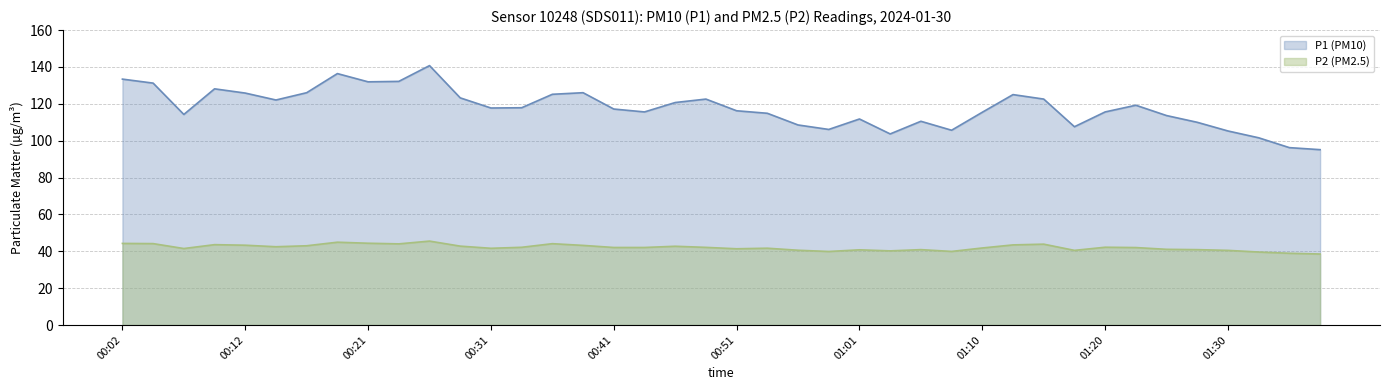

At which label does P1 reach its minimum?

01:37